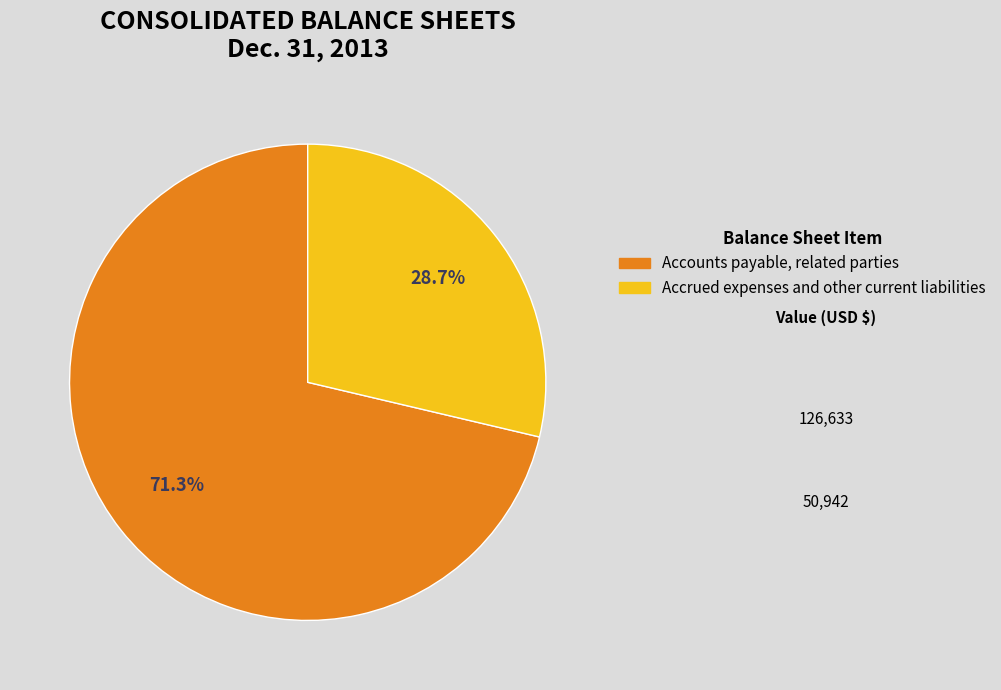

What is the smallest slice in the pie chart?

Accrued expenses and other current liabilities